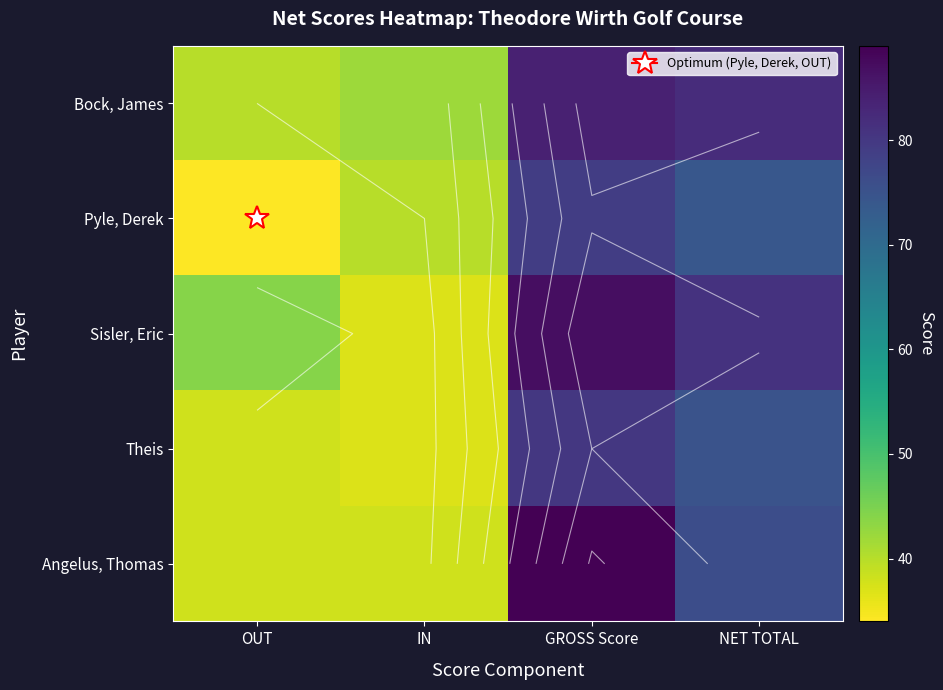

Rank the categories by Bock, James value from highest to lowest.

GROSS Score, NET TOTAL, IN, OUT